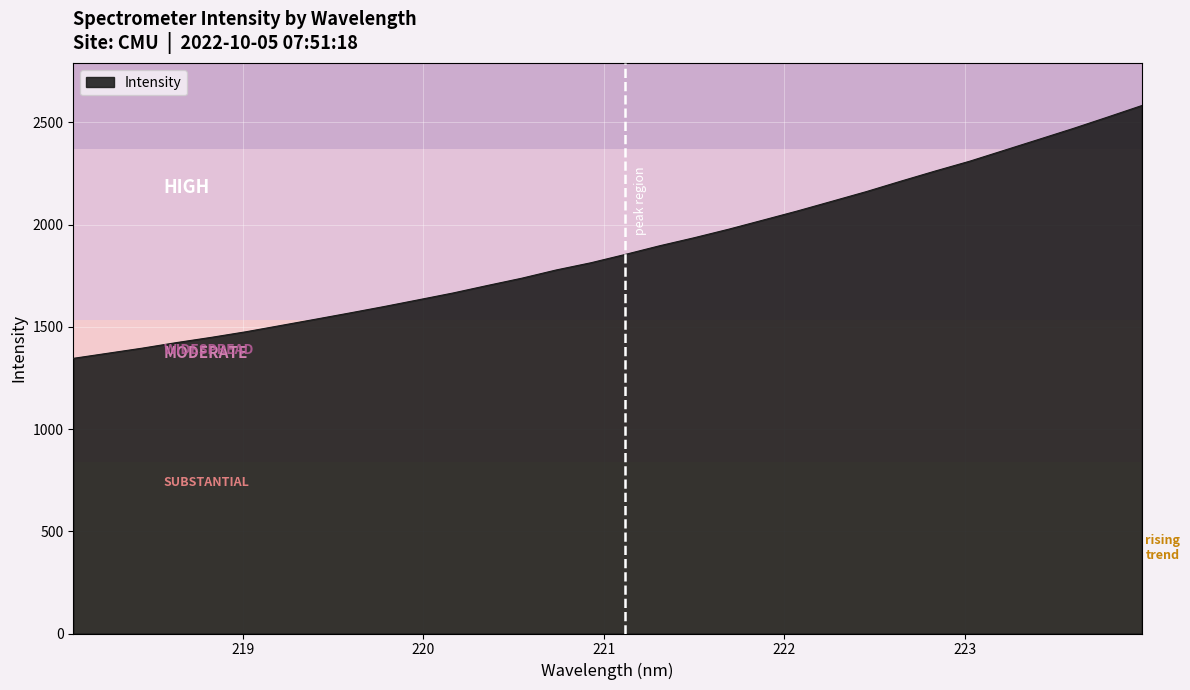

What is the maximum value shown in the chart?

2582.4